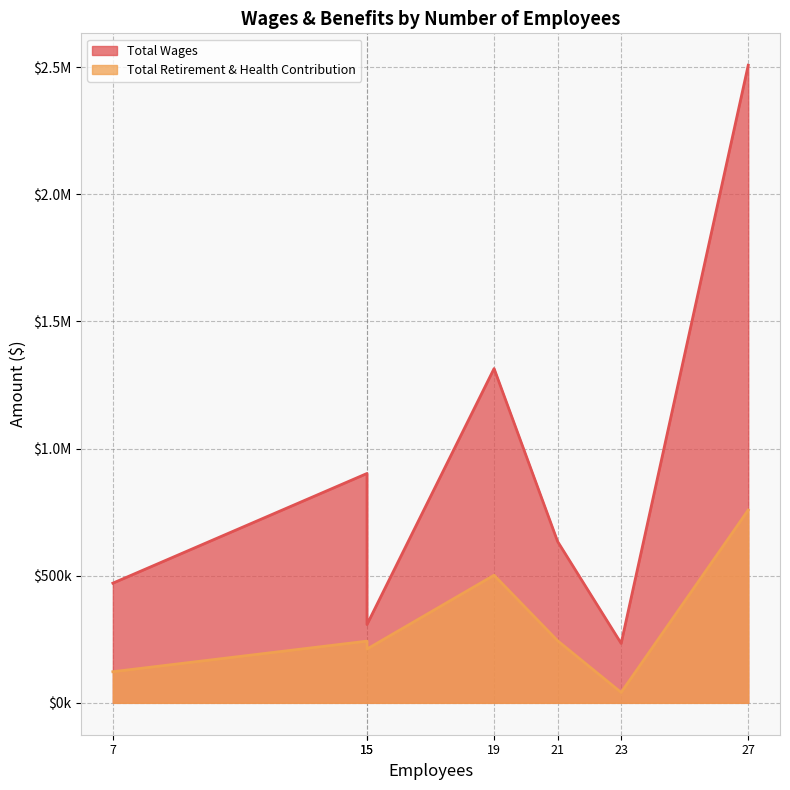

True or false: Total Retirement & Health Contribution and Total Wages cross at least once.

False